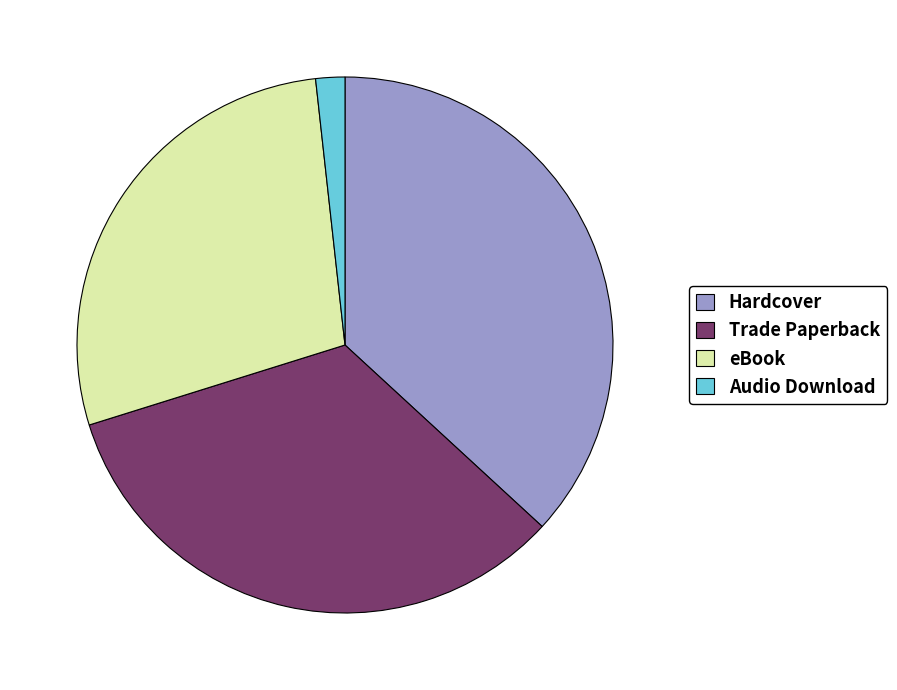

The Hardcover slice represents 37% of the pie. True or false?

True